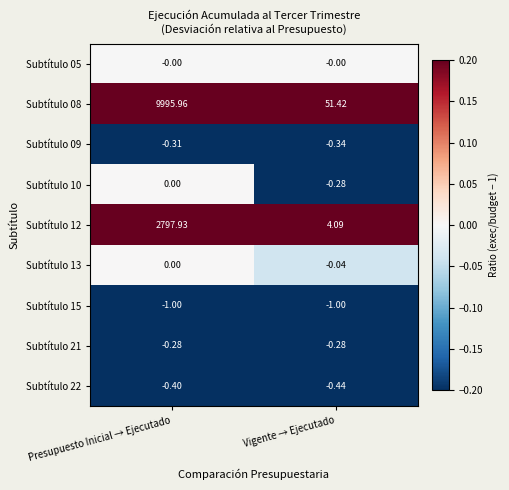

At which category is the sum across all series the highest?

Presupuesto Inicial → Ejecutado